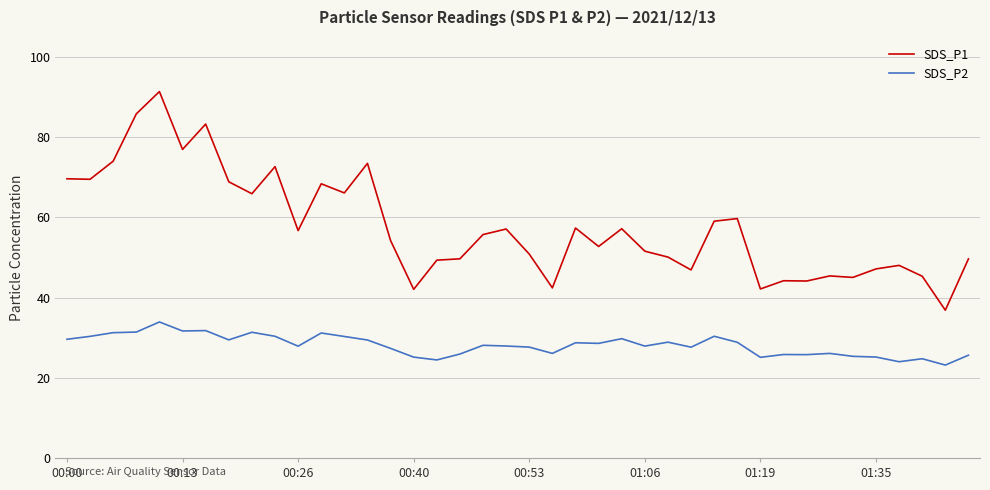

What is the maximum value shown in the chart?

91.4